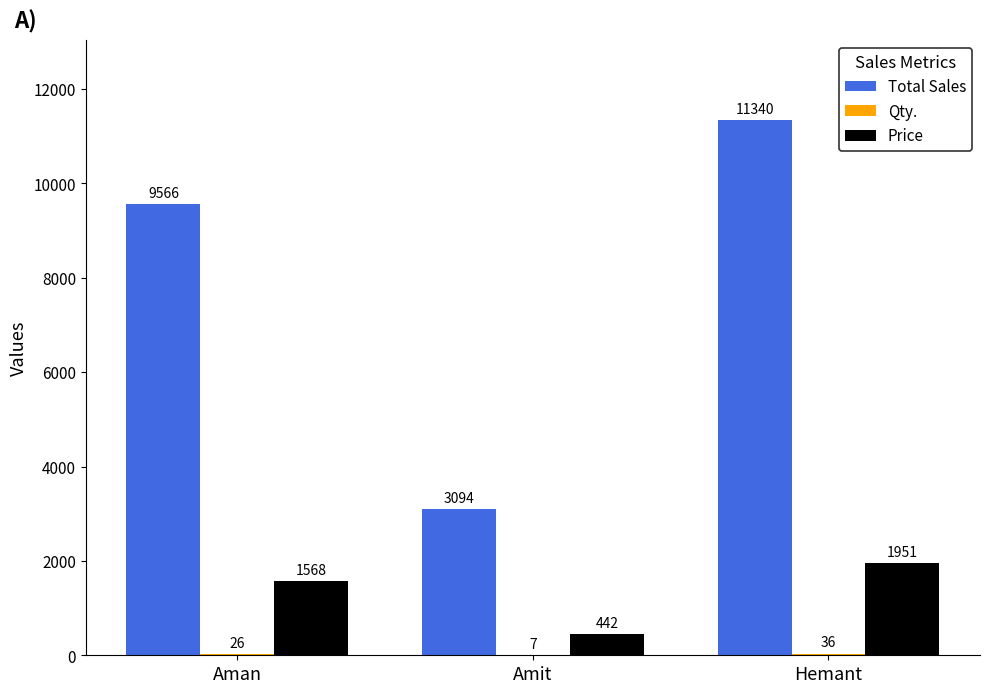

The Price series shows 2749 at Hemant. True or false?

False